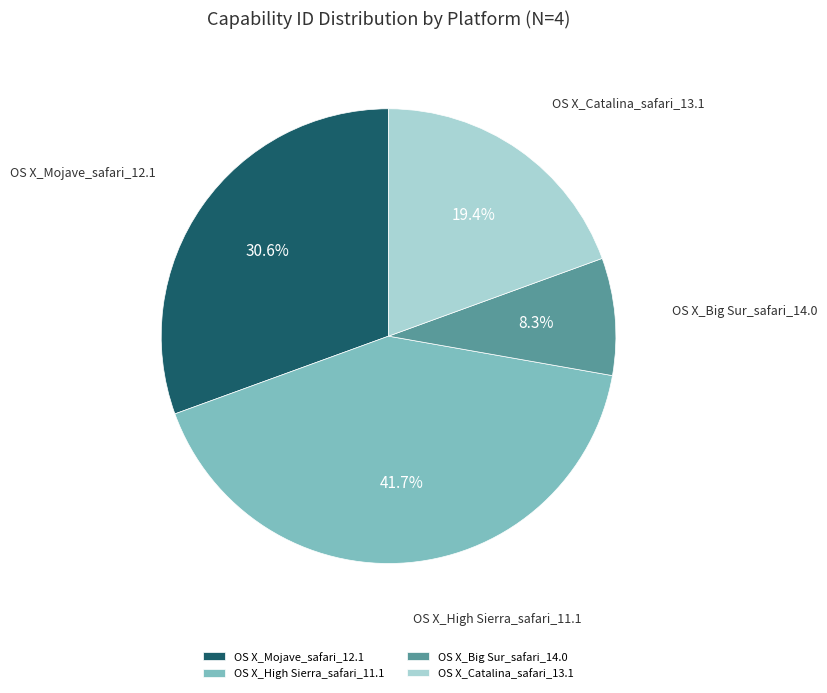

True or false: OS X_Mojave_safari_12.1 accounts for 31% of the total.

True